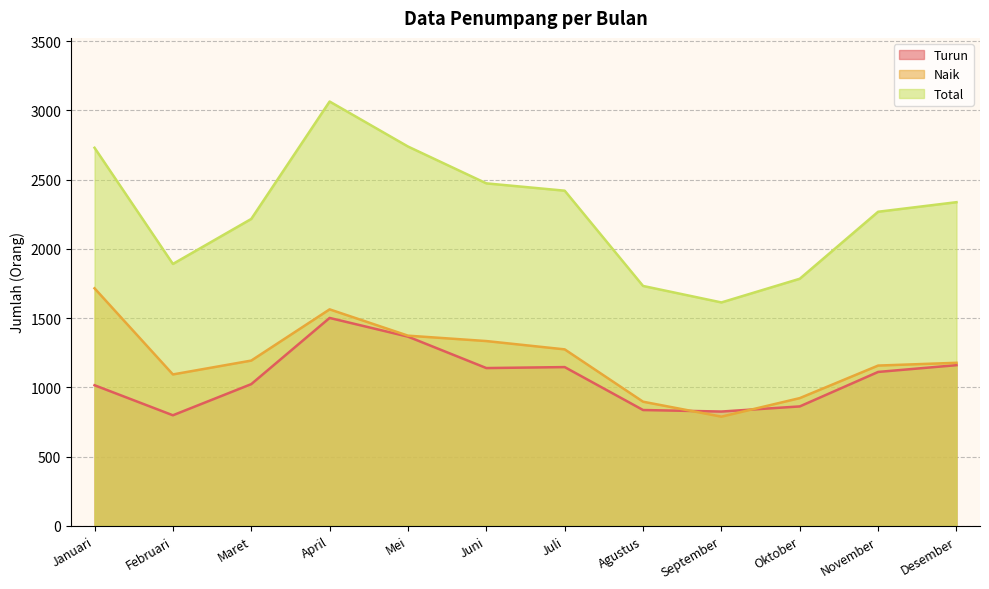

Reading left to right, transcribe all the data shown in this chart.

Turun: Januari=1015	Februari=798	Maret=1023	April=1501	Mei=1366	Juni=1139	Juli=1146	Agustus=836	September=825	Oktober=862	November=1111	Desember=1160
Naik: Januari=1715	Februari=1093	Maret=1193	April=1563	Mei=1373	Juni=1334	Juli=1274	Agustus=896	September=788	Oktober=922	November=1157	Desember=1177
Total: Januari=2730	Februari=1891	Maret=2216	April=3064	Mei=2739	Juni=2473	Juli=2420	Agustus=1732	September=1613	Oktober=1784	November=2268	Desember=2337